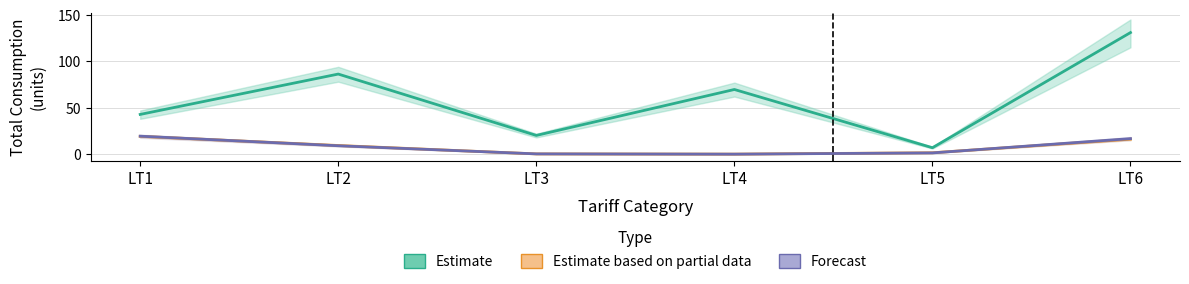

What is the maximum value for Estimate based on partial data?

19.2